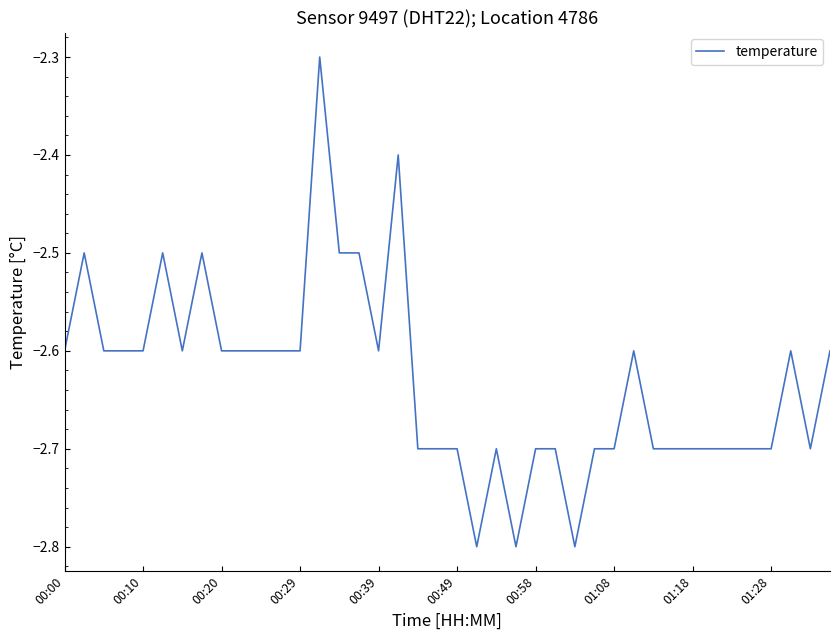

Does the chart have visible grid lines?

No